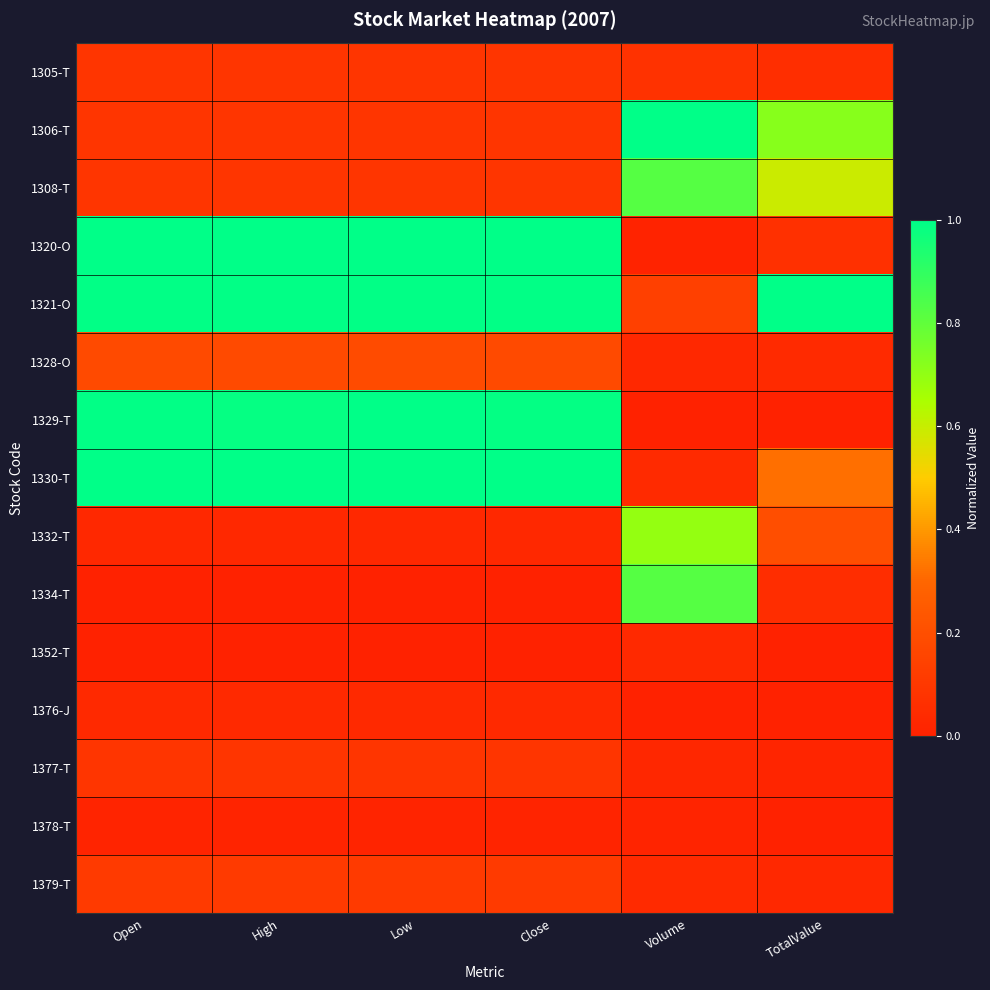

Reading left to right, extract all data points from this chart.

1305-T: Open=0.1	High=0.1	Low=0.1	Close=0.1	Volume=0.1	TotalValue=0.1
1306-T: Open=0.1	High=0.1	Low=0.1	Close=0.1	Volume=1.0	TotalValue=0.7
1308-T: Open=0.1	High=0.1	Low=0.1	Close=0.1	Volume=0.8	TotalValue=0.6
1320-O: Open=1.0	High=1.0	Low=1.0	Close=1.0	Volume=0.0	TotalValue=0.1
1321-O: Open=1.0	High=1.0	Low=1.0	Close=1.0	Volume=0.1	TotalValue=1.0
1328-O: Open=0.2	High=0.2	Low=0.2	Close=0.2	Volume=0.0	TotalValue=0.0
1329-T: Open=1.0	High=1.0	Low=1.0	Close=1.0	Volume=0.0	TotalValue=0.0
1330-T: Open=1.0	High=1.0	Low=1.0	Close=1.0	Volume=0.0	TotalValue=0.3
1332-T: Open=0.0	High=0.0	Low=0.0	Close=0.0	Volume=0.7	TotalValue=0.2
1334-T: Open=0.0	High=0.0	Low=0.0	Close=0.0	Volume=0.8	TotalValue=0.1
1352-T: Open=0.0	High=0.0	Low=0.0	Close=0.0	Volume=0.0	TotalValue=0.0
1376-J: Open=0.0	High=0.0	Low=0.0	Close=0.0	Volume=0.0	TotalValue=0.0
1377-T: Open=0.1	High=0.1	Low=0.1	Close=0.1	Volume=0.0	TotalValue=0.0
1378-T: Open=0.0	High=0.0	Low=0.0	Close=0.0	Volume=0.0	TotalValue=0.0
1379-T: Open=0.1	High=0.1	Low=0.1	Close=0.1	Volume=0.0	TotalValue=0.0